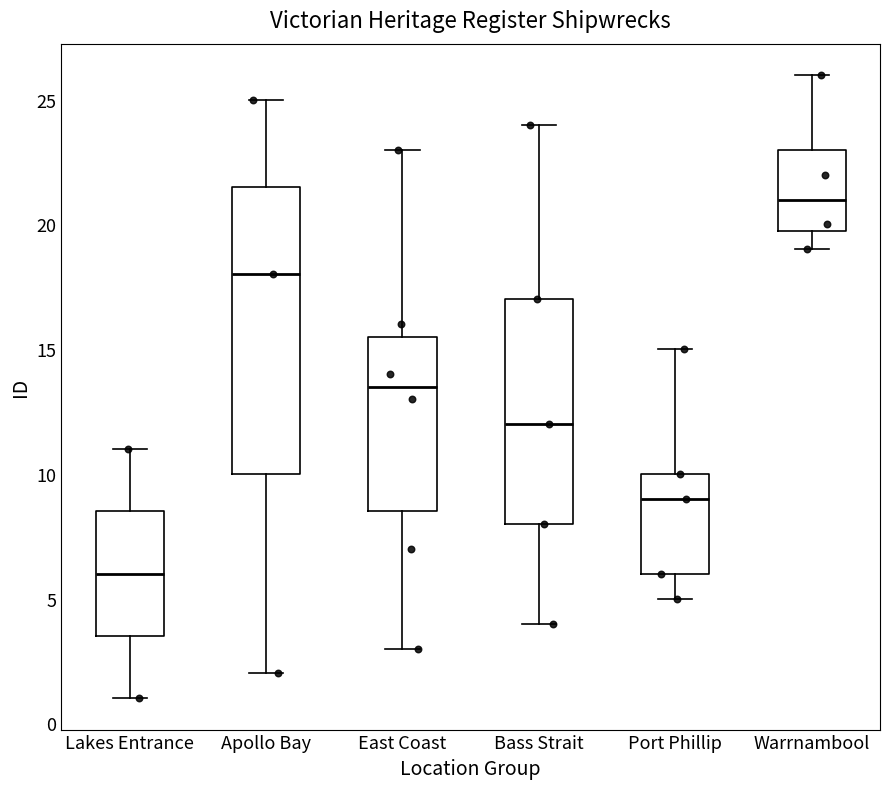

Reading left to right, transcribe this box plot: for each box, give where its median line is, the range the box spans, and where its two whiskers end, as read against the y-axis. The values are not printed on the chart, so give them approximately, as read against the axis.

Lakes Entrance: median 6.0, box 3.5 to 8.5, whiskers 1.0 to 11.0
Apollo Bay: median 18.0, box 10.0 to 21.5, whiskers 2.0 to 25.0
East Coast: median 13.5, box 8.5 to 15.5, whiskers 3.0 to 23.0
Bass Strait: median 12.0, box 8.0 to 17.0, whiskers 4.0 to 24.0
Port Phillip: median 9.0, box 6.0 to 10.0, whiskers 5.0 to 15.0
Warrnambool: median 21.0, box 20.0 to 23.0, whiskers 19.0 to 26.0